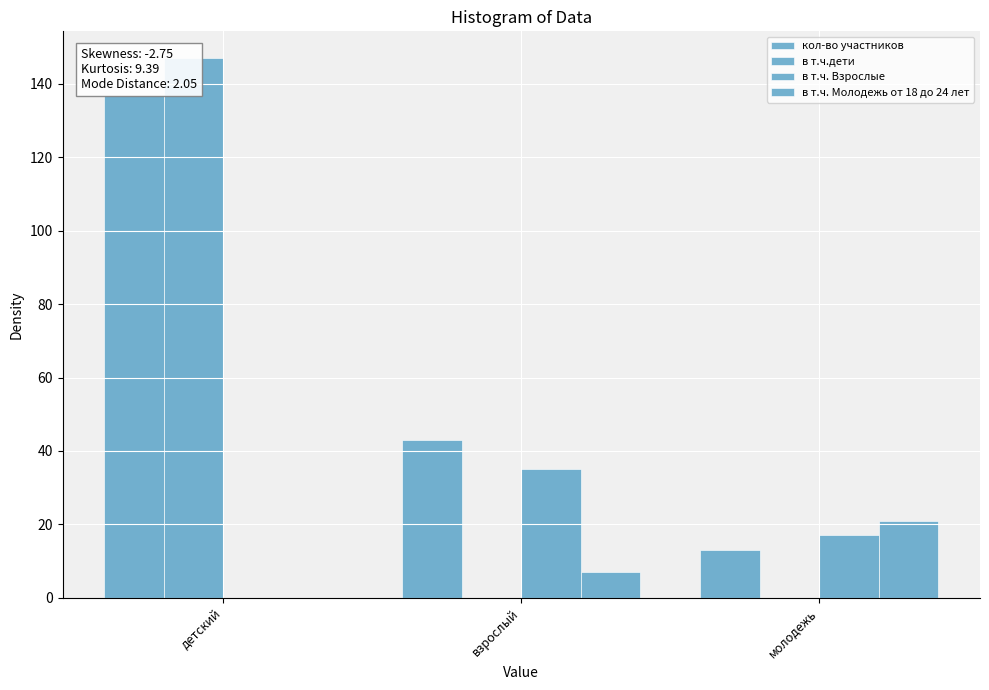

Which series has the widest spread of values?

в т.ч.дети